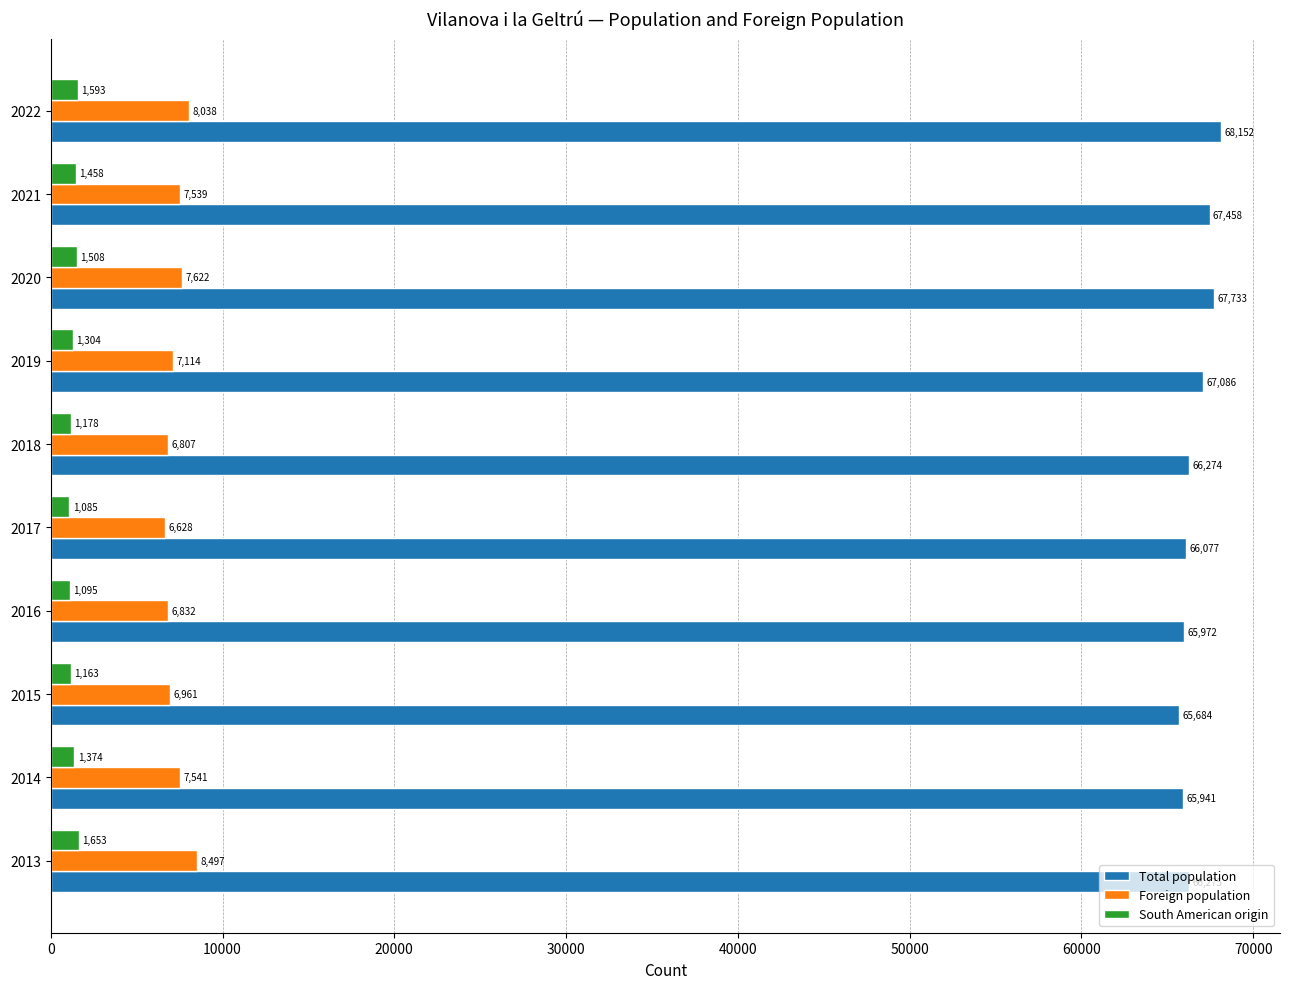

At how many categories does at least one series exceed 19308?

10